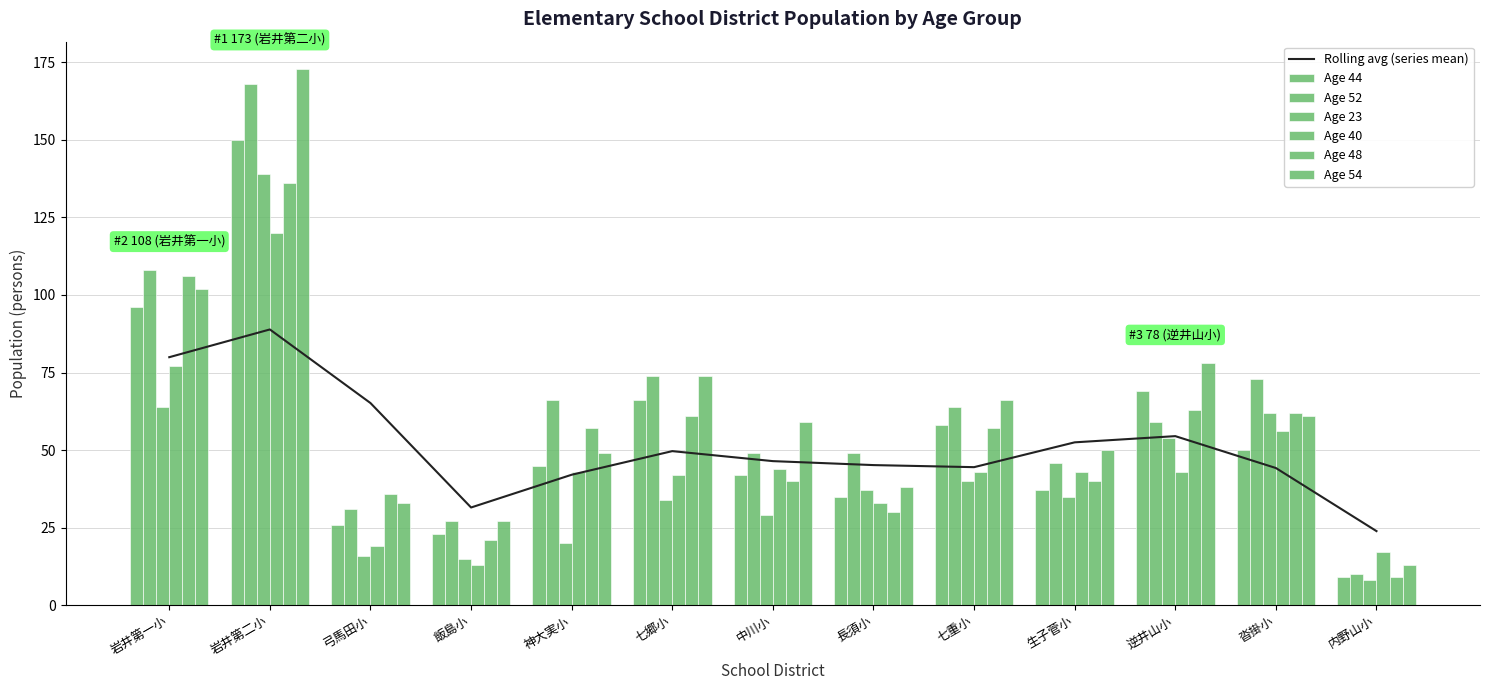

What is the label of the 8th bar from the right?

七郷小